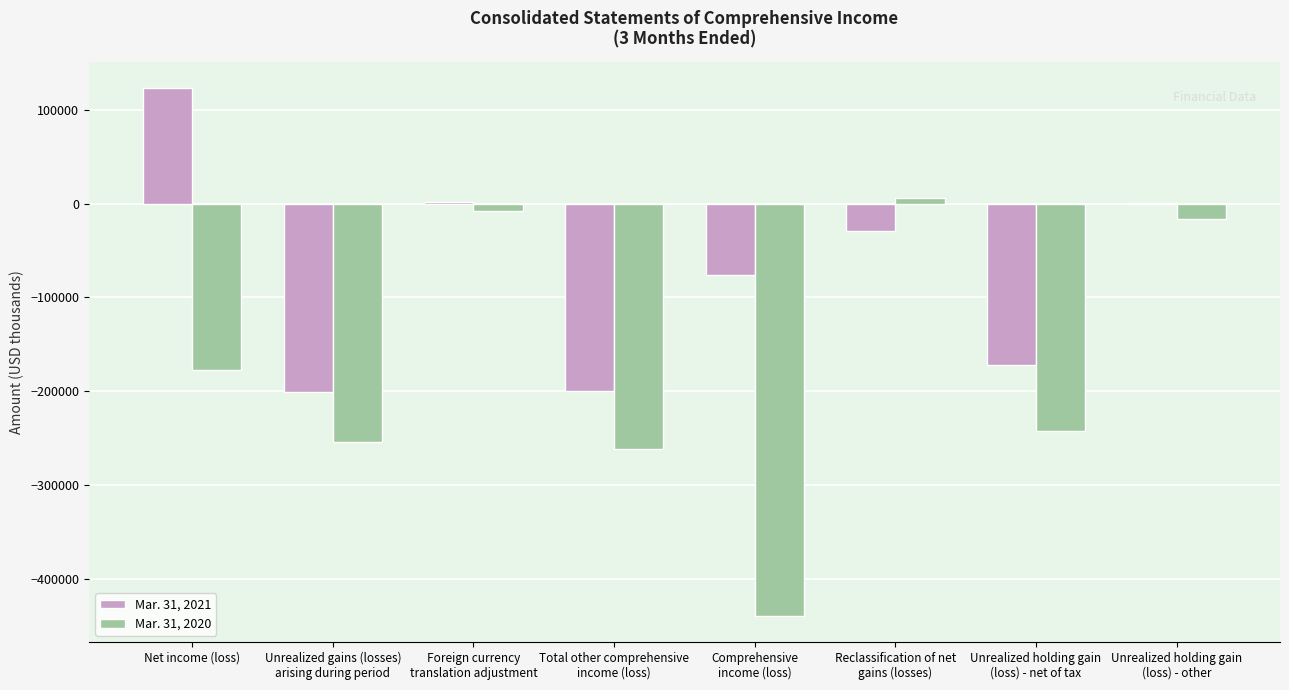

What is the maximum value shown in the chart?

123300